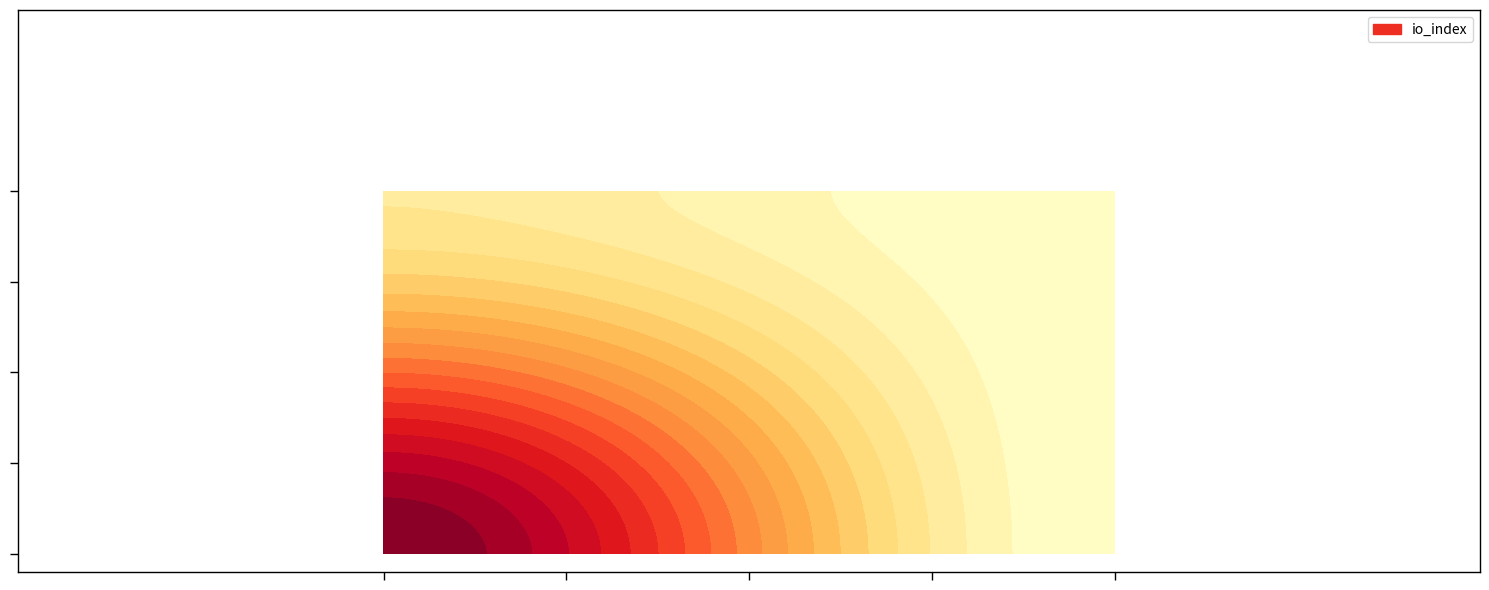

What is the maximum value shown in the chart?

127